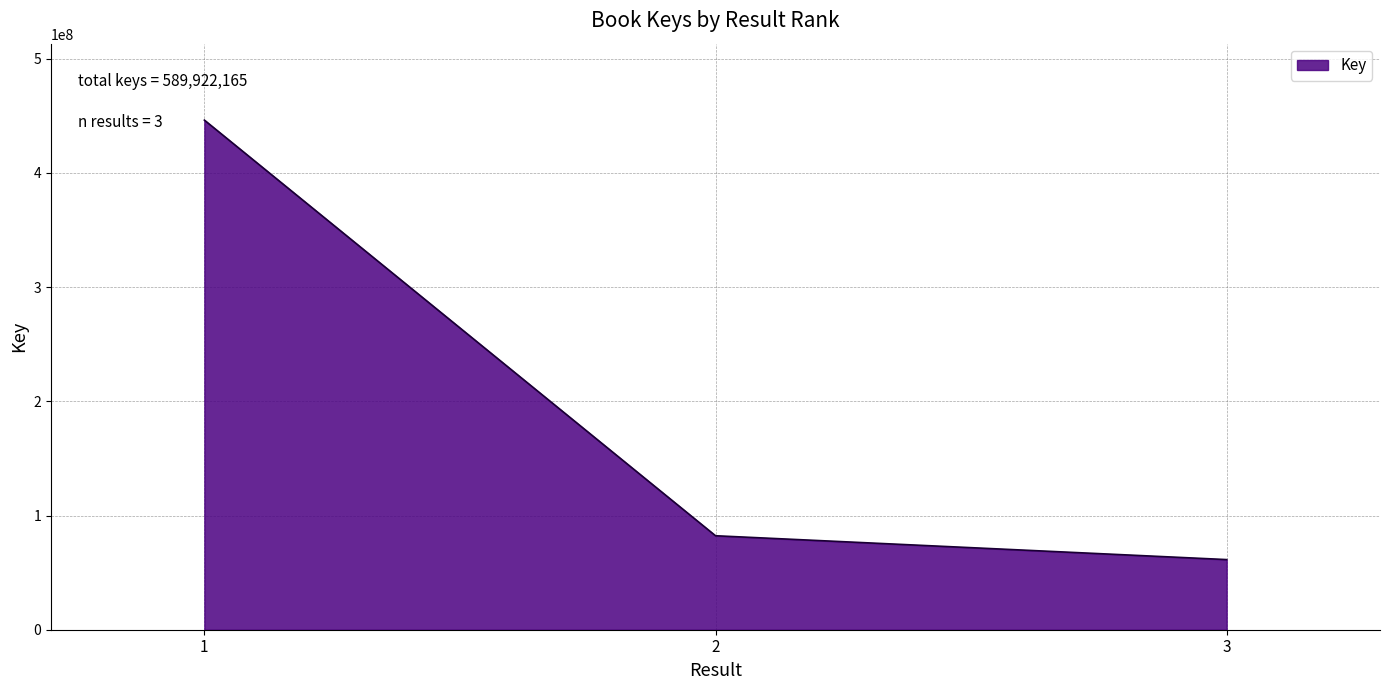

Rank the categories by value from lowest to highest.

3, 2, 1